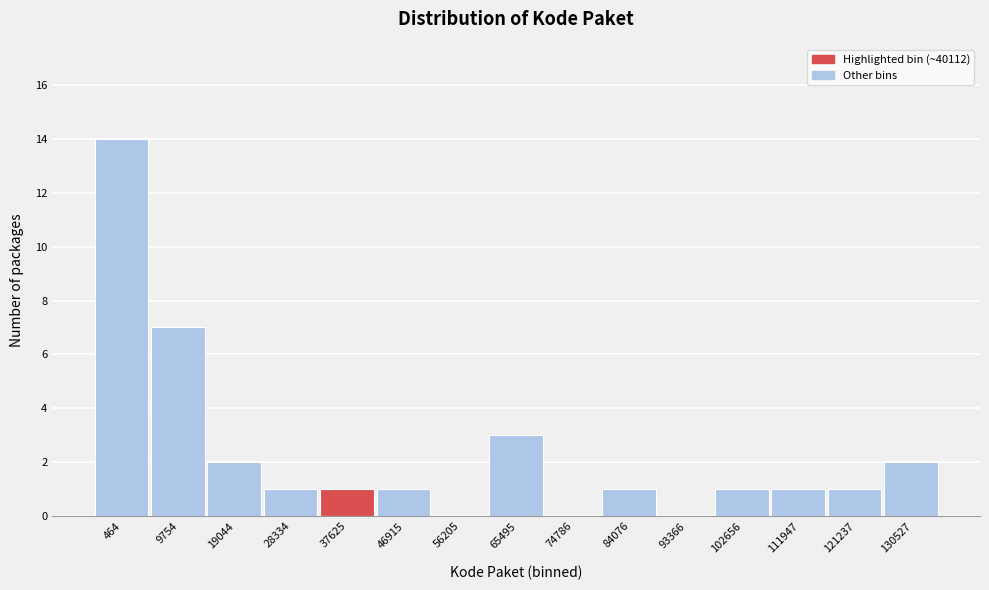

Reading left to right, transcribe all the data shown in this chart.

464=14	9754=7	19044=2	28334=1	37625=1	46915=1	56205=0	65495=3	74786=0	84076=1	93366=0	102656=1	111947=1	121237=1	130527=2